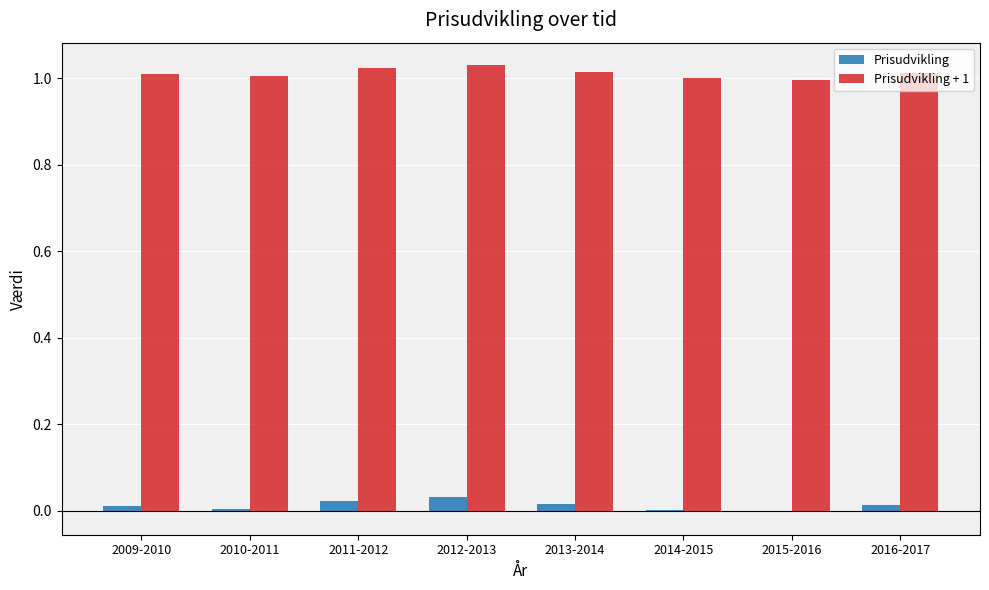

Which series has the largest total across all categories?

Prisudvikling + 1